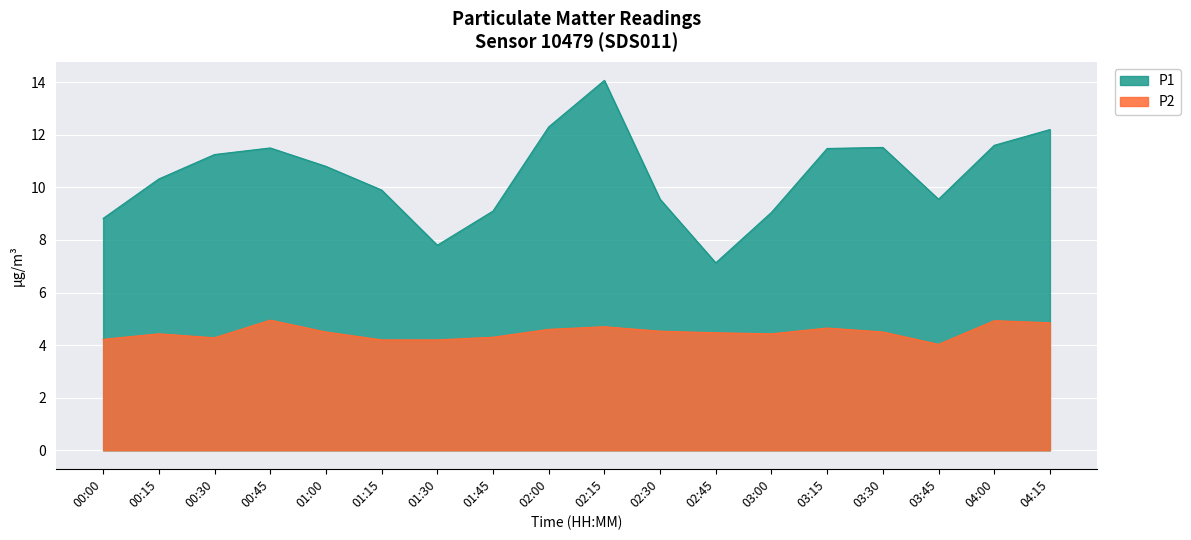

How many points are higher than both their immediate neighbors (excluding endpoints)?

5